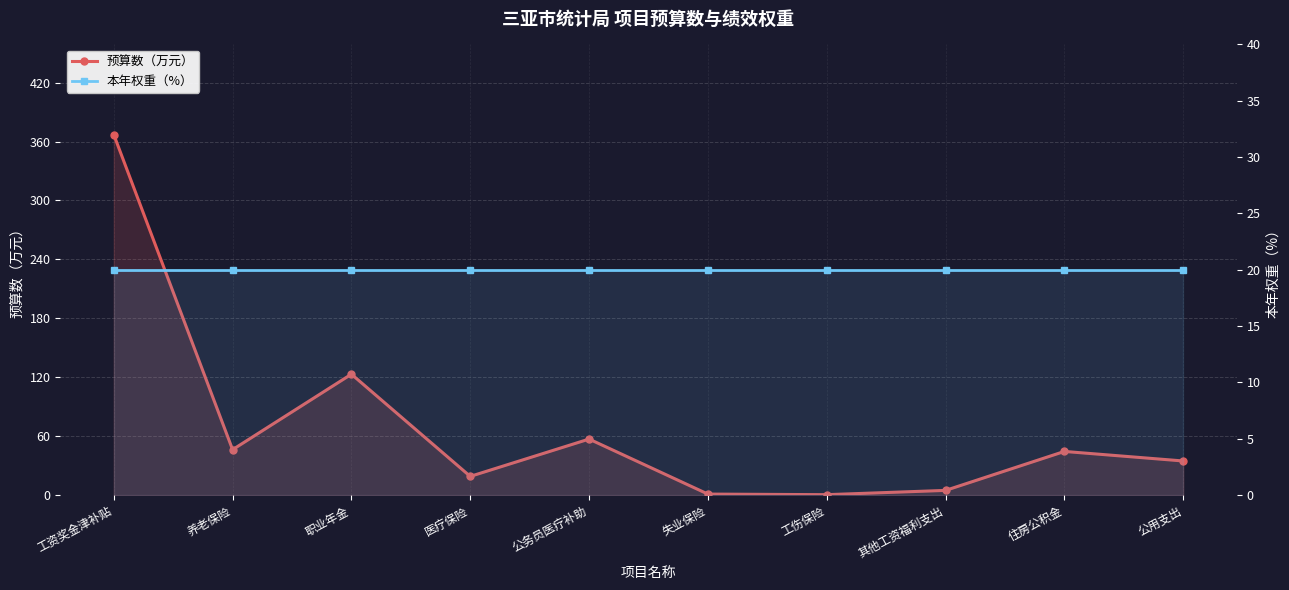

The value of 本年权重（%） at 工伤保险 is 20.0. True or false?

True